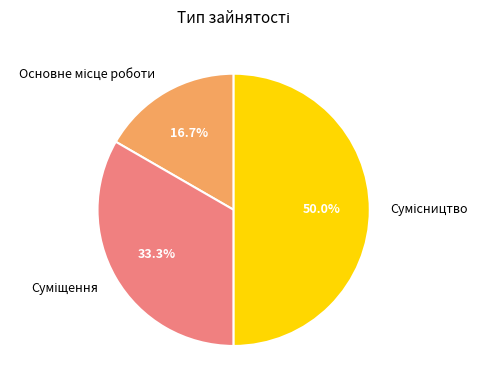

Rank the categories by value from highest to lowest.

Сумісництво, Суміщення, Основне місце роботи